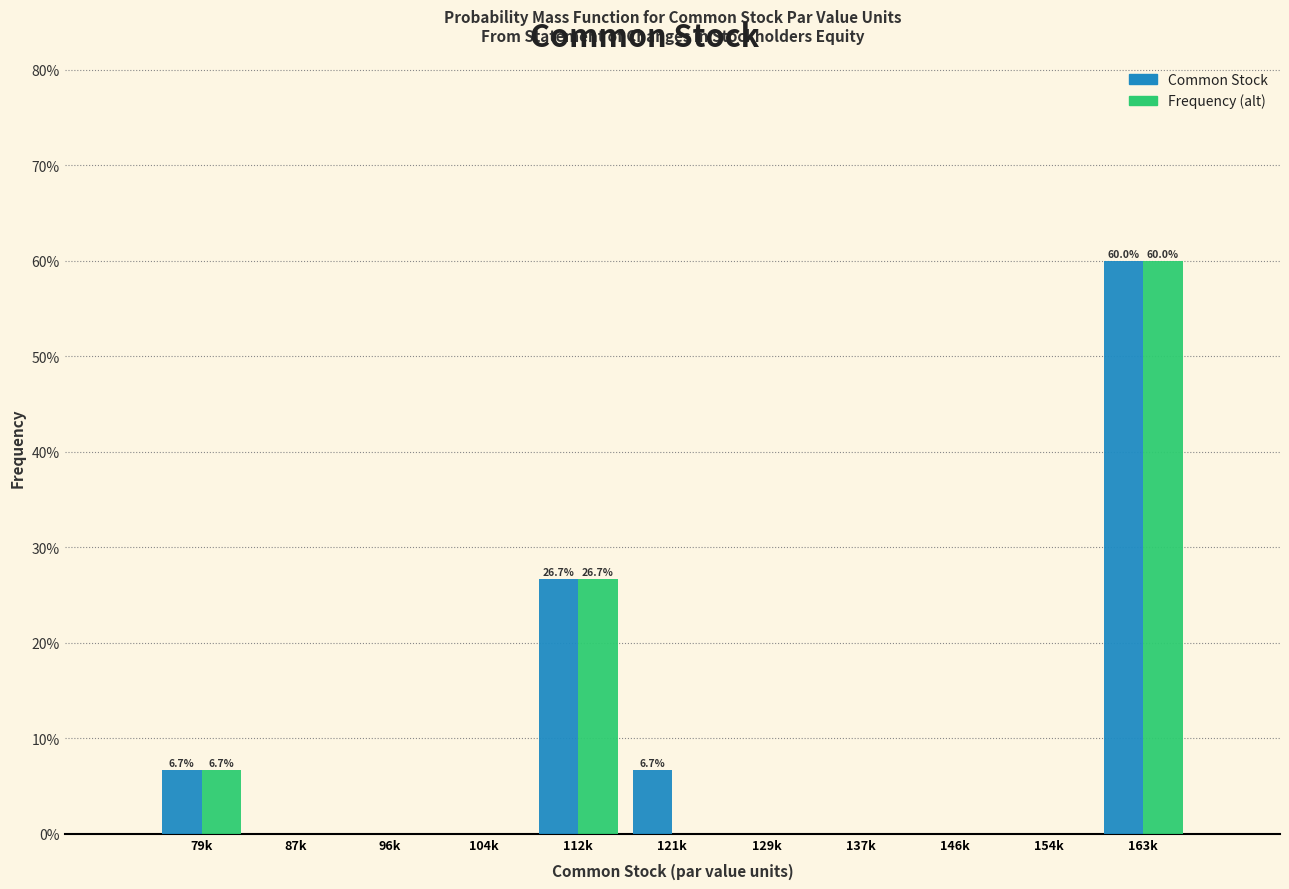

What are all the series names shown in the legend?

Common Stock, Frequency (alt)